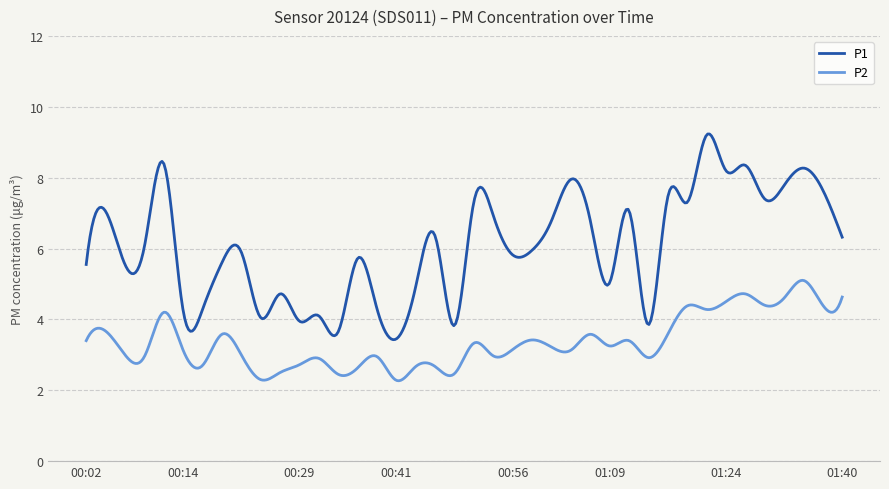

What is the smallest value displayed?

2.3